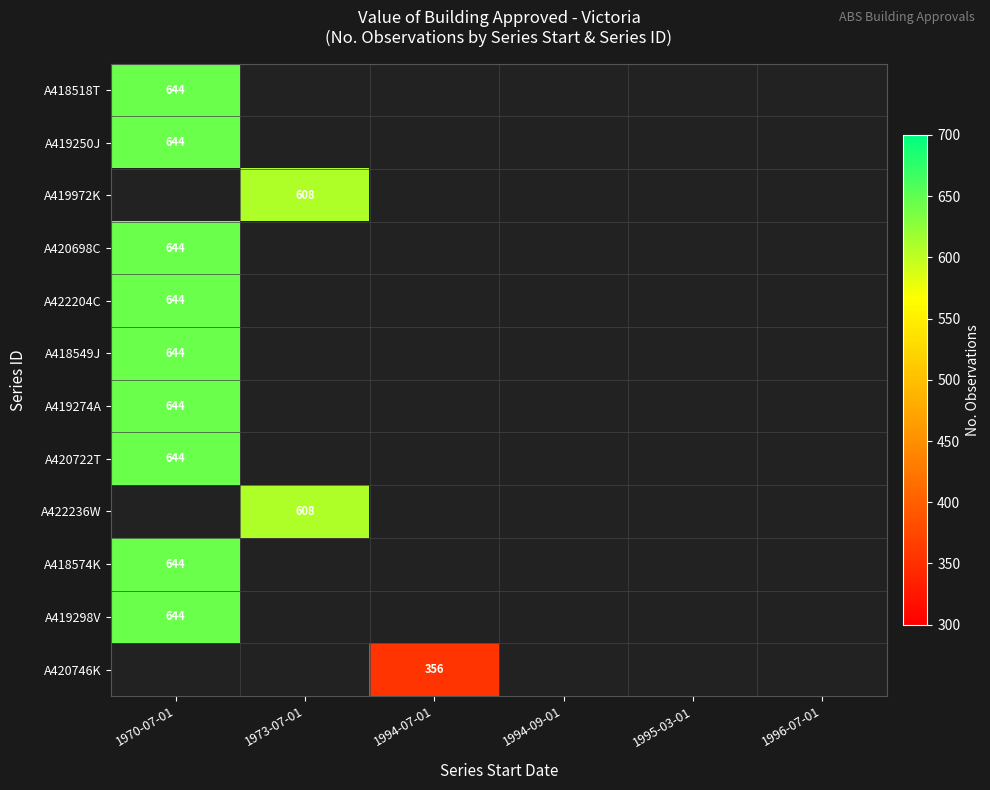

How many series are shown in this chart?

12